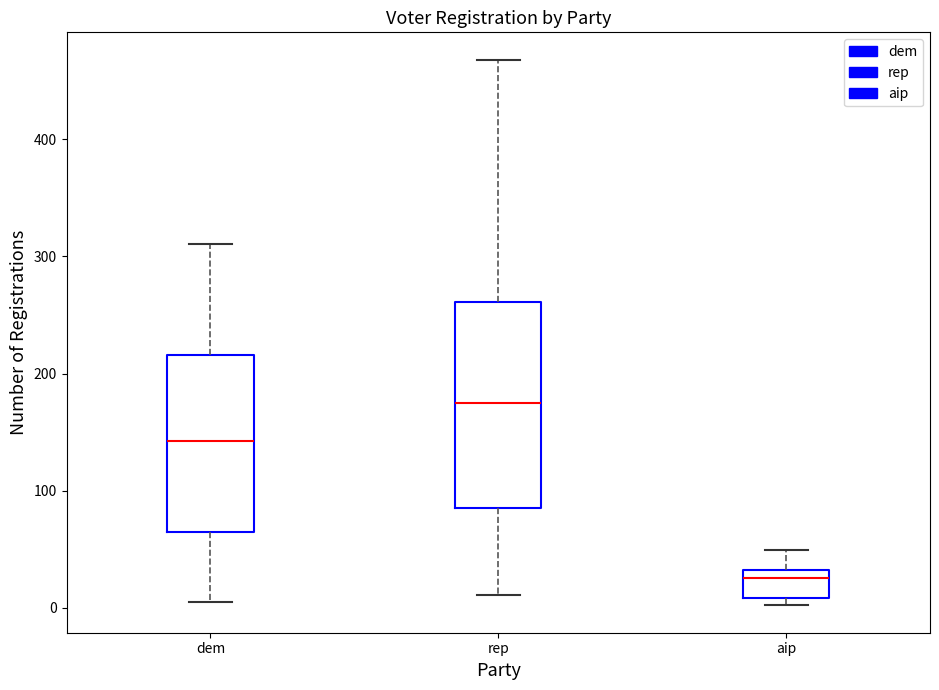

Which box's median line is the lowest?

aip